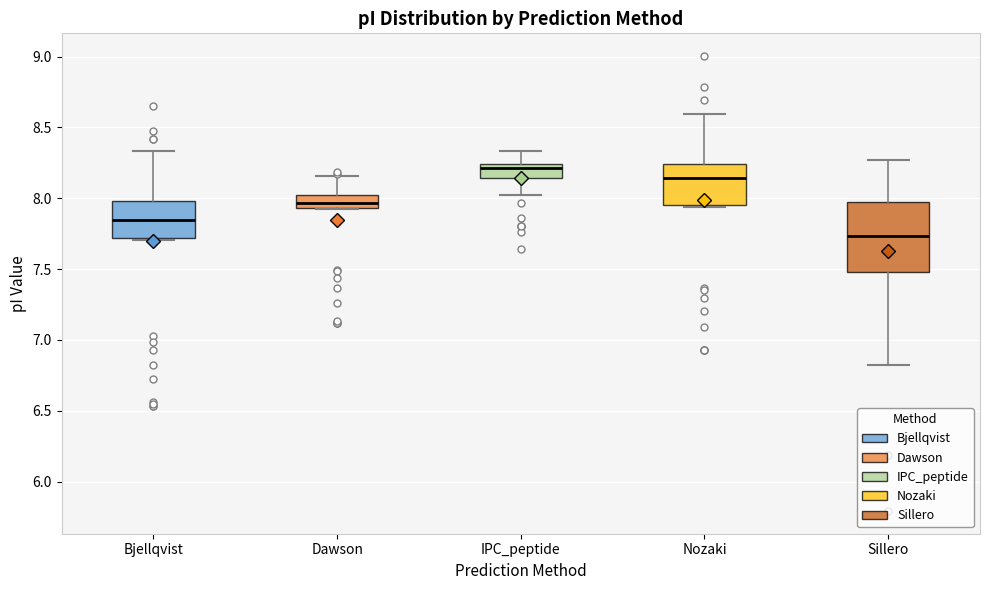

Reading left to right, read every box against the y-axis: the position of its median line, the range the box covers, and the ends of its whiskers. The values are not printed on the chart, so give them approximately, as read against the axis.

Bjellqvist: median 7.85, box 7.70 to 8.00, whiskers 7.70 (just below the box's lower edge) to 8.35
Dawson: median 7.95 (inside the box), box 7.95 to 8.00, whiskers 7.90 to 8.15
IPC_peptide: median 8.20, box 8.15 to 8.25, whiskers 8.00 to 8.35
Nozaki: median 8.15, box 7.95 to 8.25, whiskers 7.95 (just below the box's lower edge) to 8.60
Sillero: median 7.75, box 7.50 to 7.95, whiskers 6.85 to 8.25